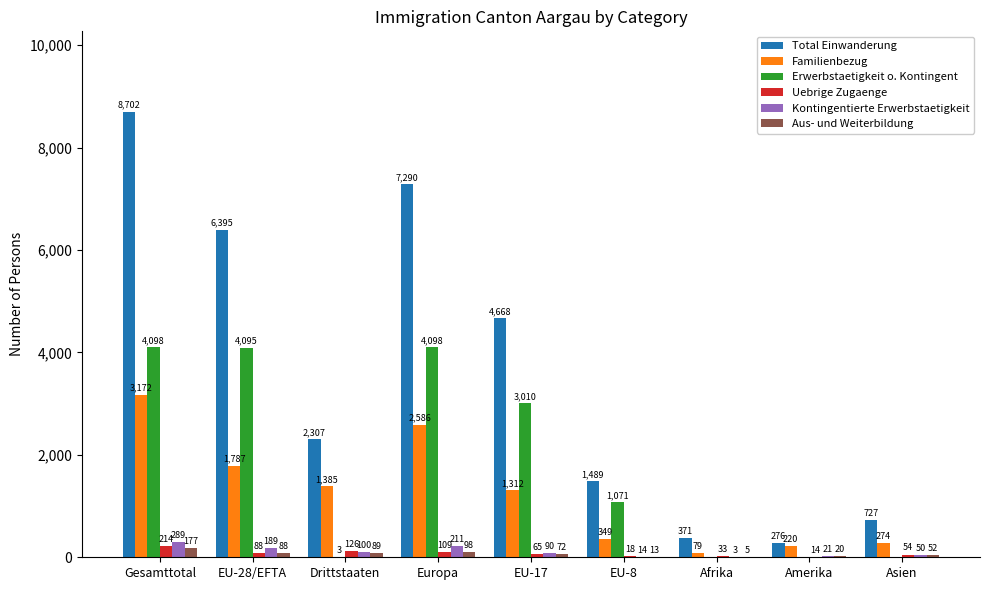

Between EU-28/EFTA and Asien, which series saw the biggest shift?

Total Einwanderung